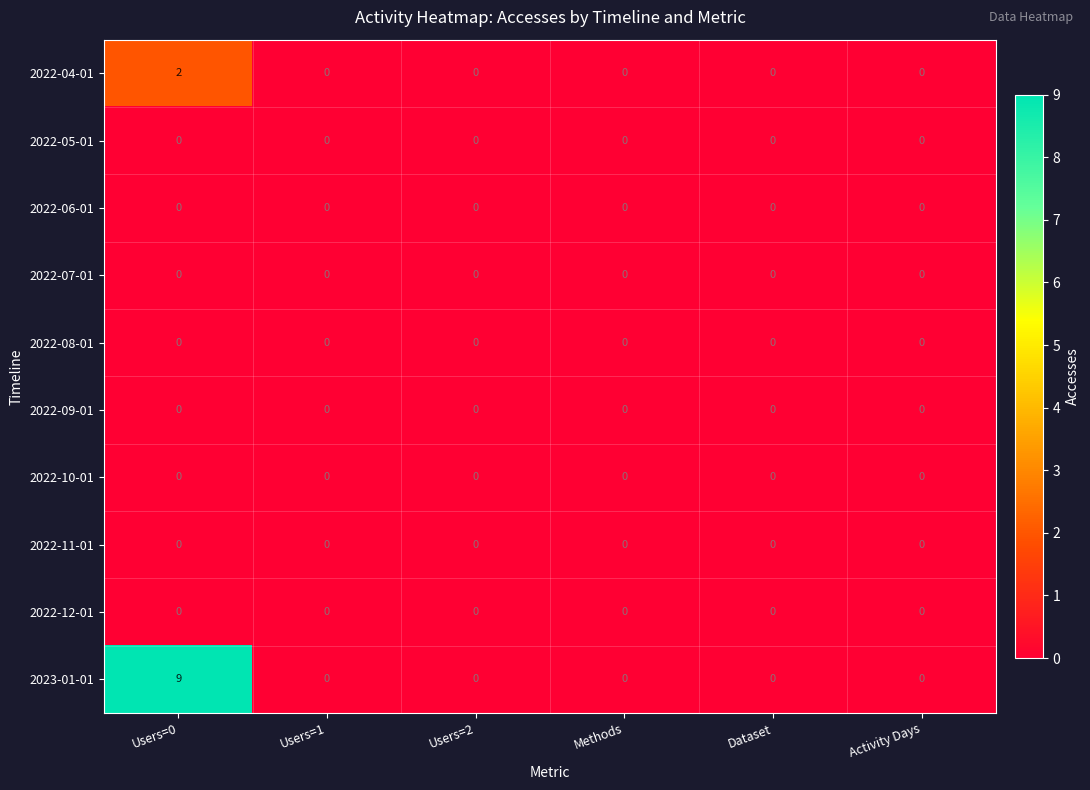

The value of 2022-06-01 at Activity Days is 0. True or false?

True